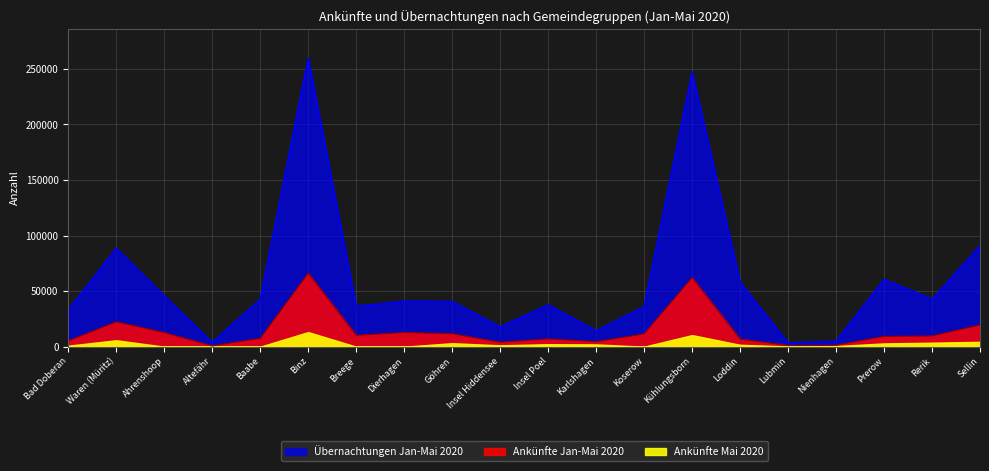

At how many categories does at least one series exceed 132533?

2